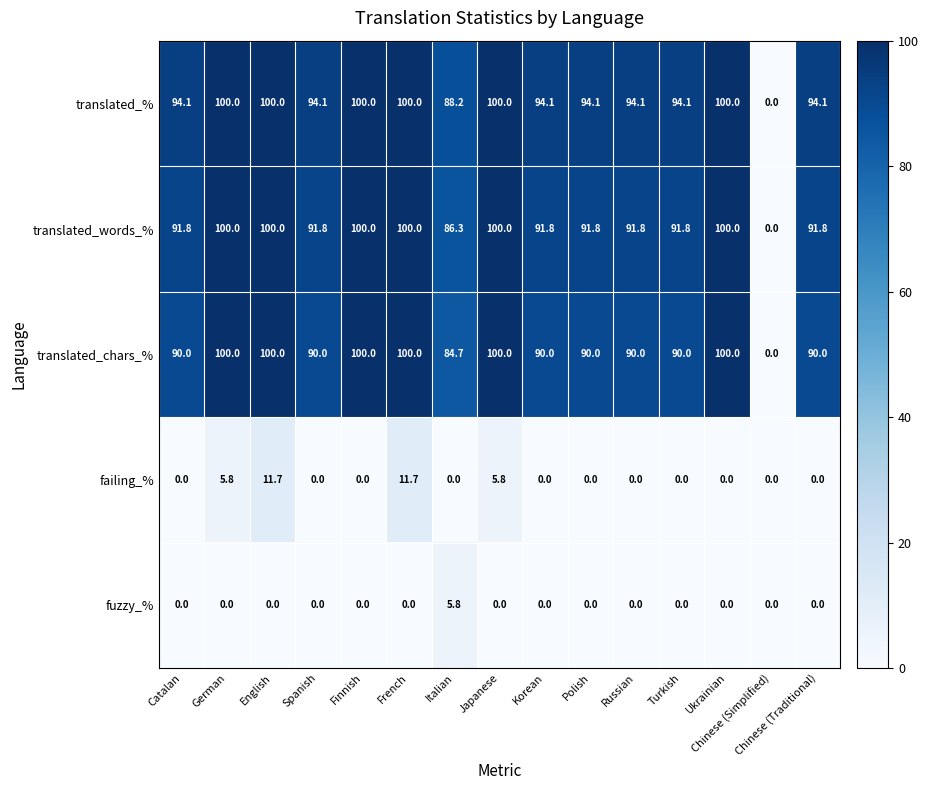

What is the average value of the translated_words_% series?

88.6